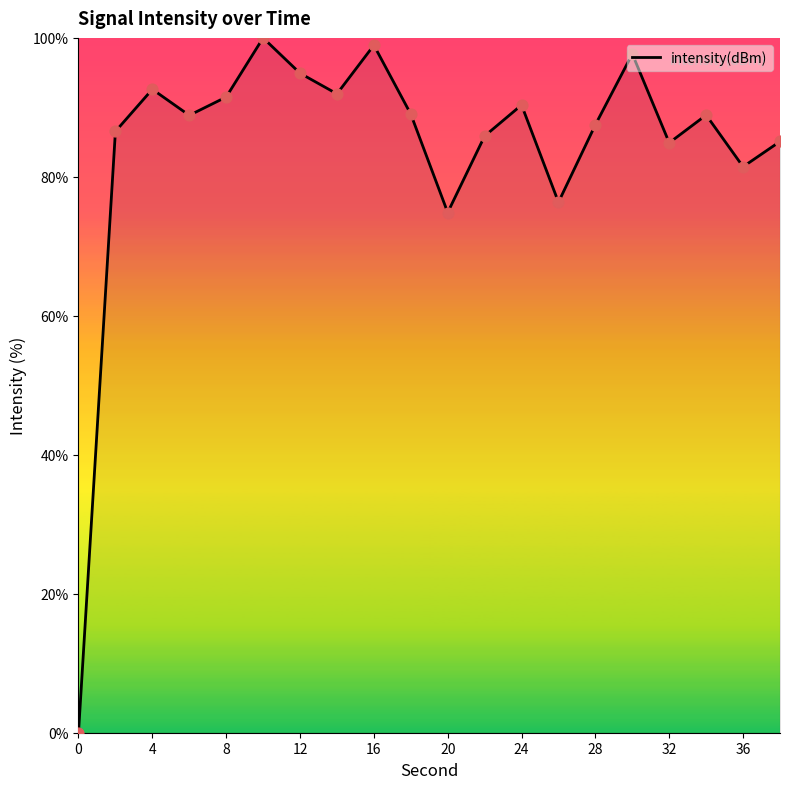

What is the maximum value shown in the chart?

100.0